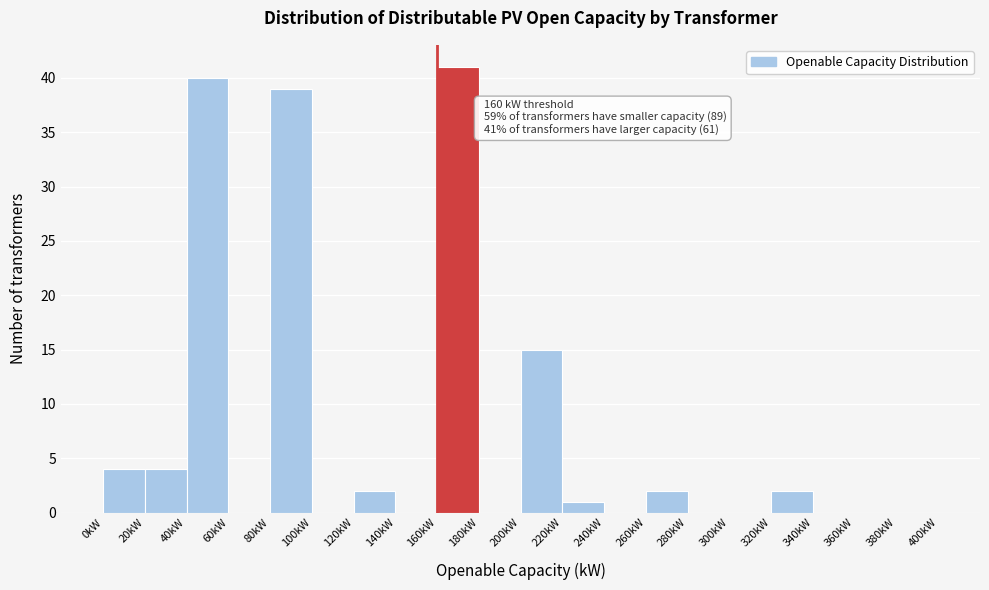

Over which range of the x-axis is the bar tallest?

160 to 180